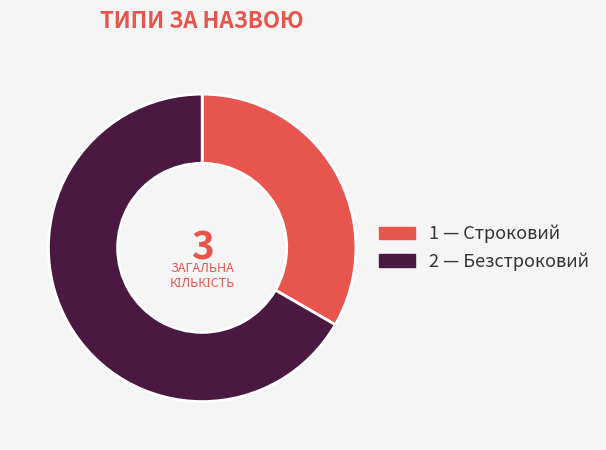

Is there a majority slice in this chart?

Yes